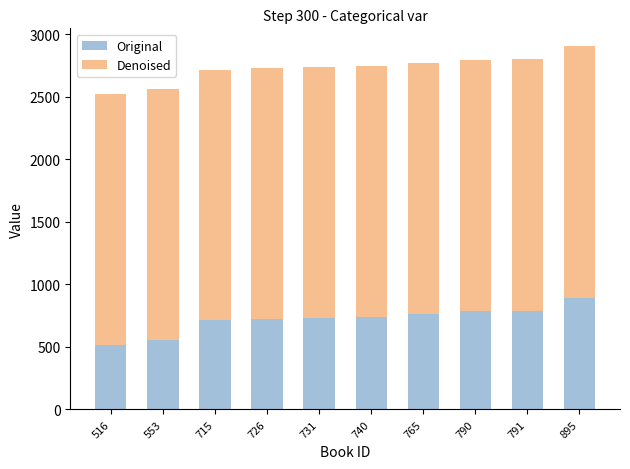

What is the difference between the maximum and minimum values in the Original series?

379